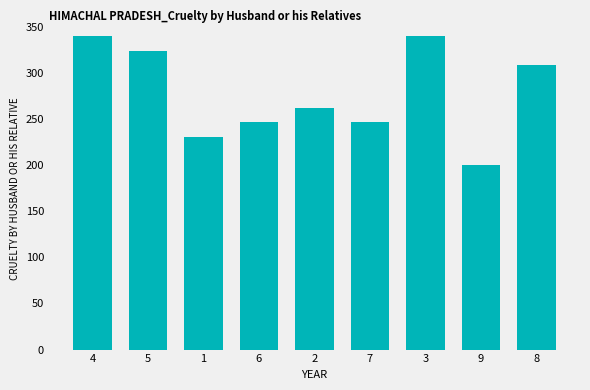

True or false: the data shows 427.3 at 8.

False